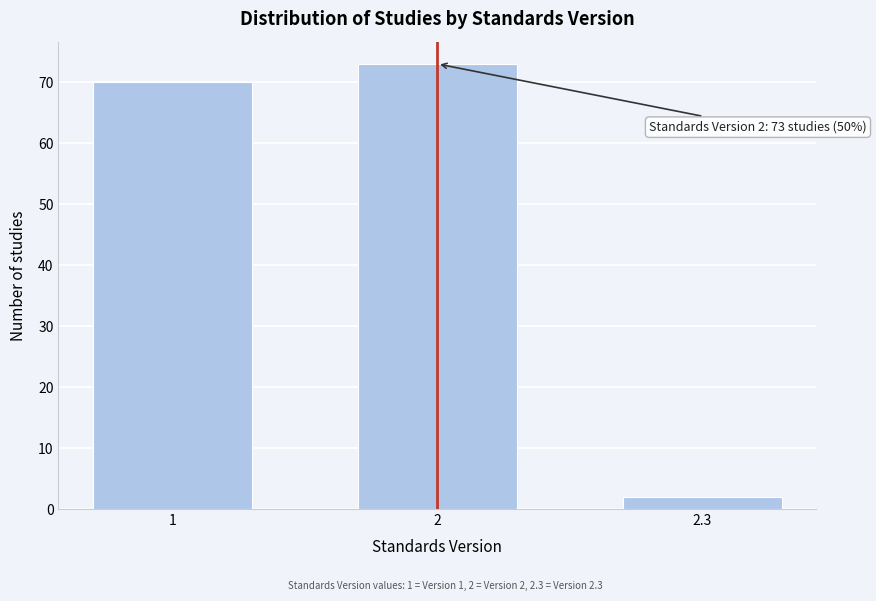

Reading left to right, extract all data points from this chart.

70	73	2